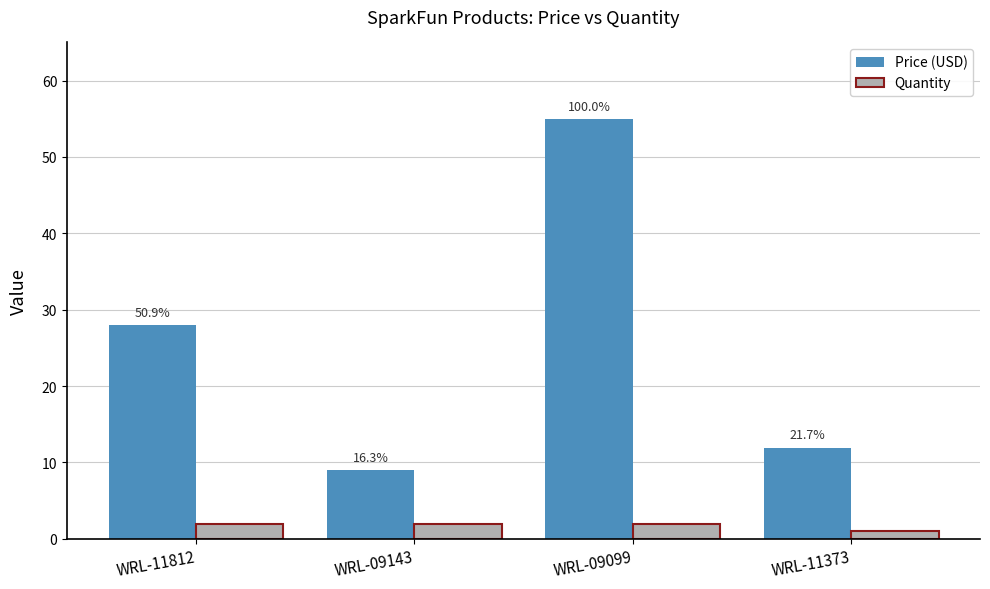

At which label does Price (USD) first exceed 27?

WRL-11812